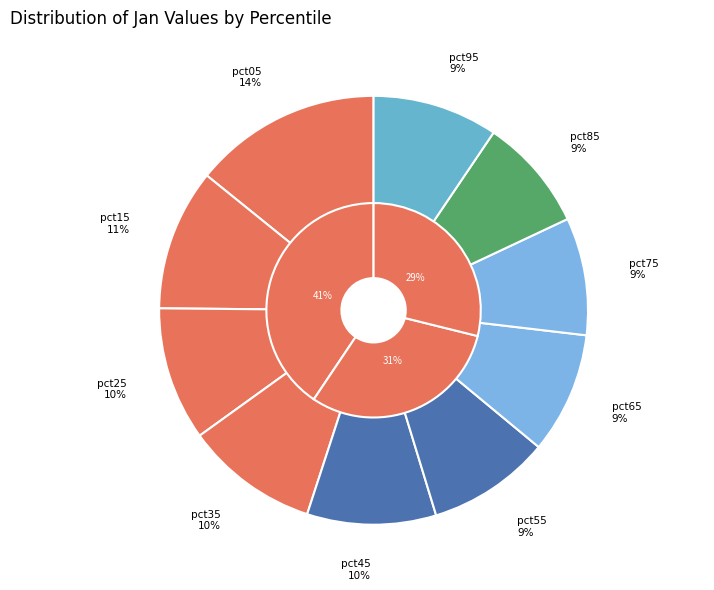

To the nearest percent, what is the difference between the largest and smallest slice percentages?

6%